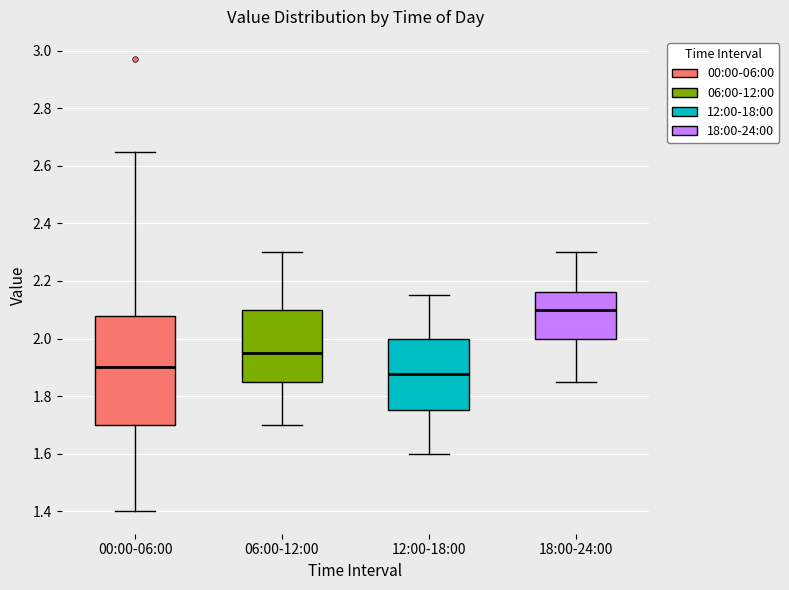

Where does the median line of the box for 06:00-12:00 sit on the y-axis? The values are not printed on the chart, so give them approximately, as read against the axis.

1.96